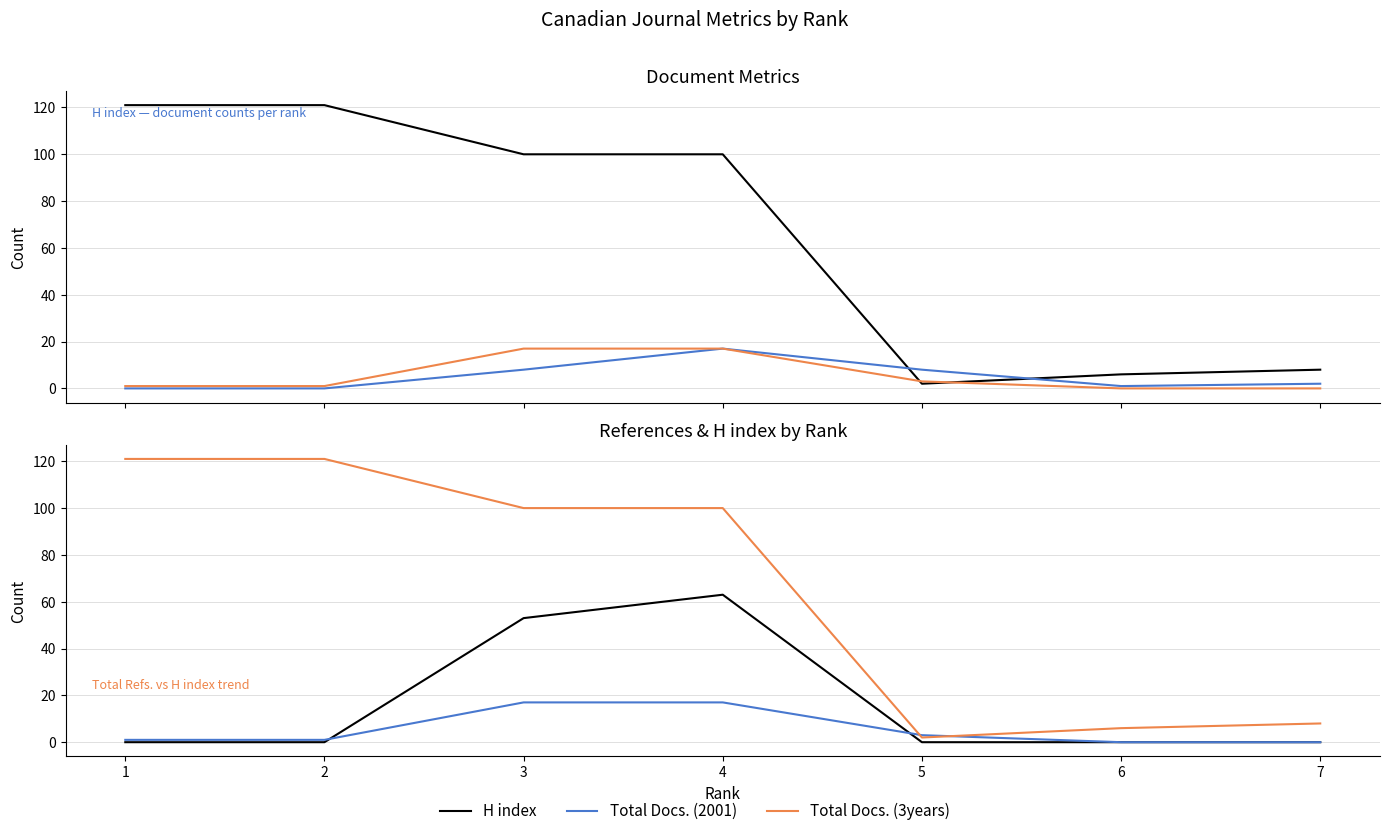

What is the sum of all Total Docs. (2001) values?

36